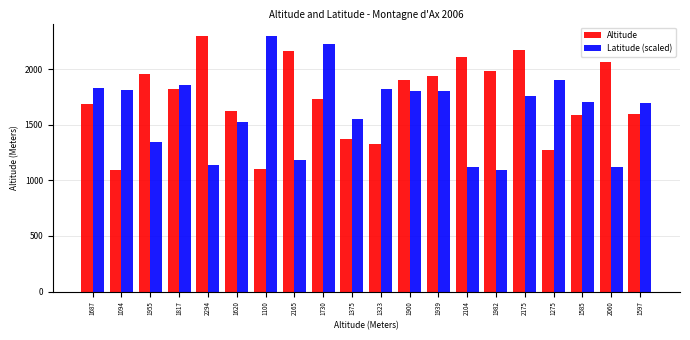

What are all the series names shown in the legend?

Altitude, Latitude (scaled)